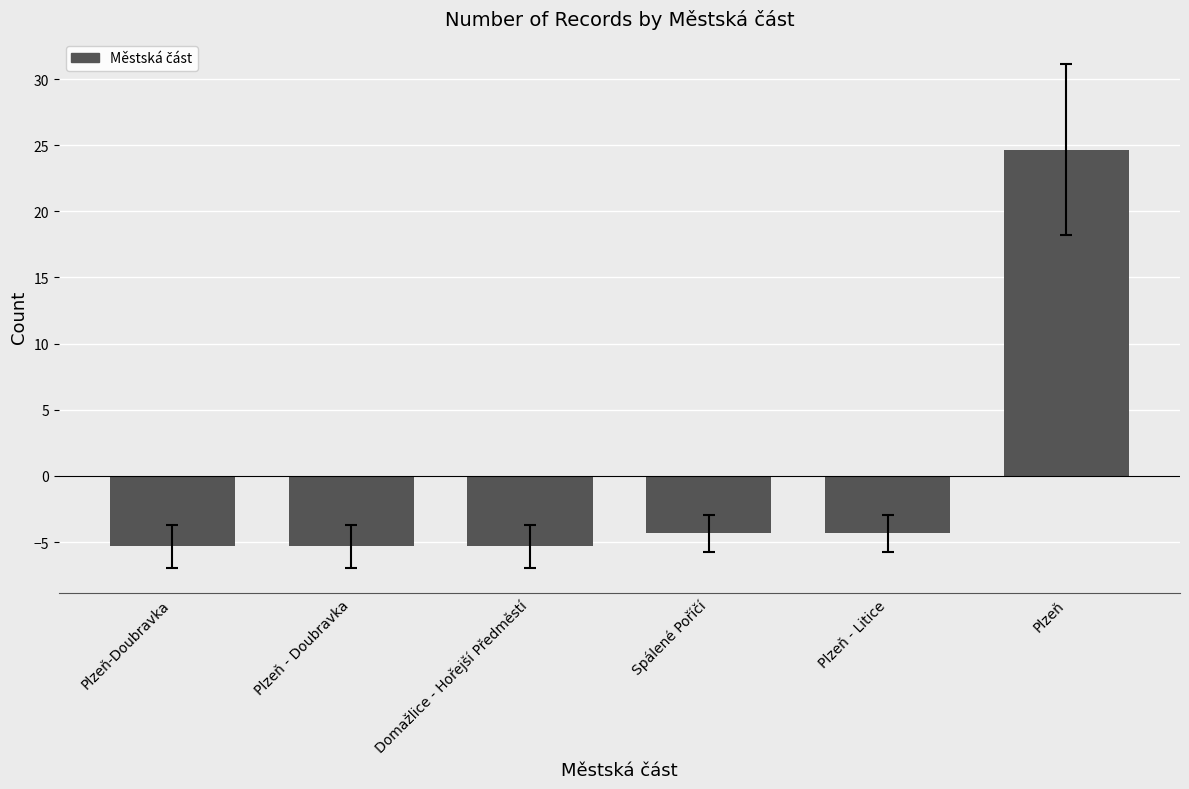

How many bars are there in total?

6